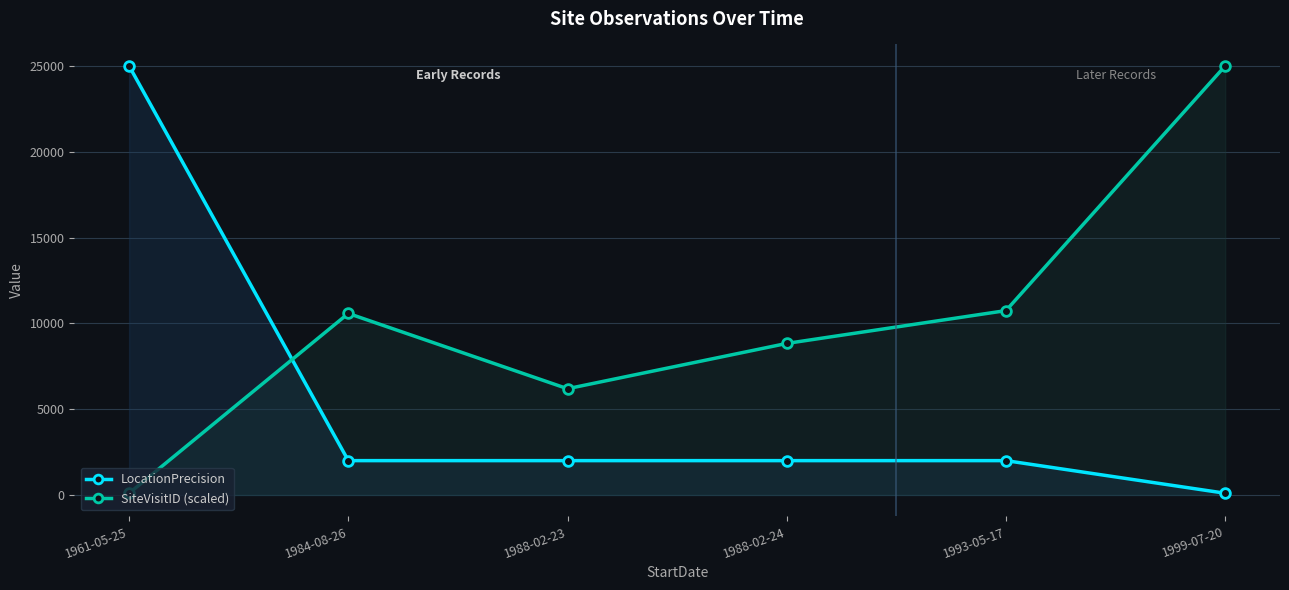

At which category is the sum across all series the highest?

1961-05-25